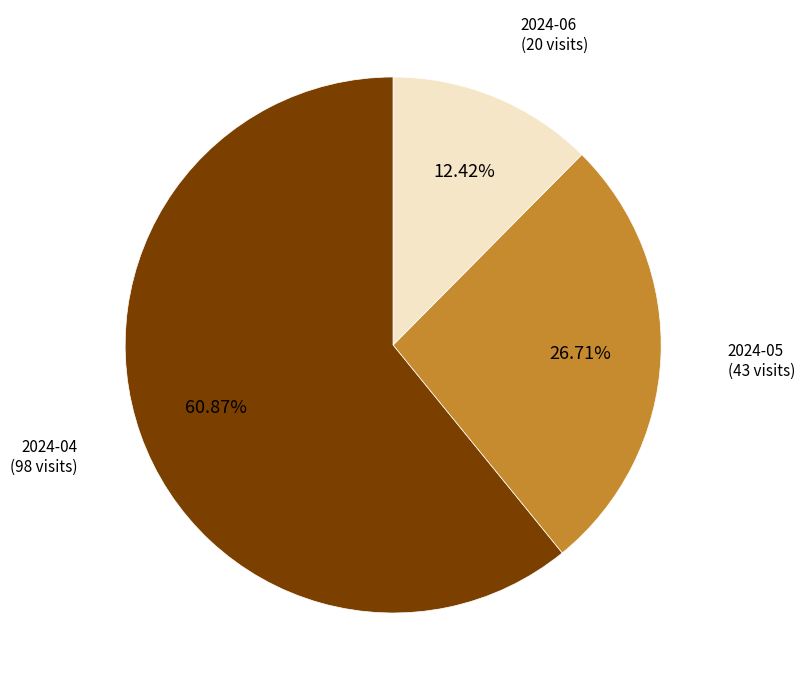

To the nearest percent, what is the average slice percentage?

33%